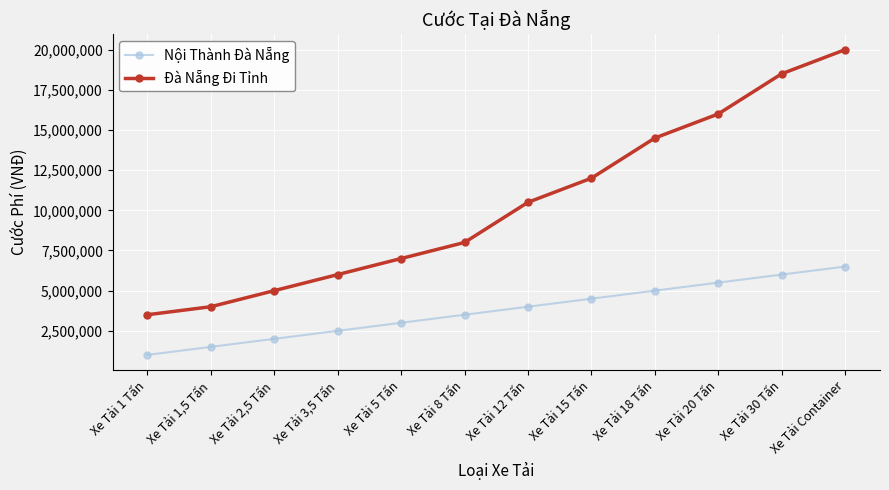

True or false: Đà Nẵng Đi Tỉnh and Nội Thành Đà Nẵng intersect in this chart.

False